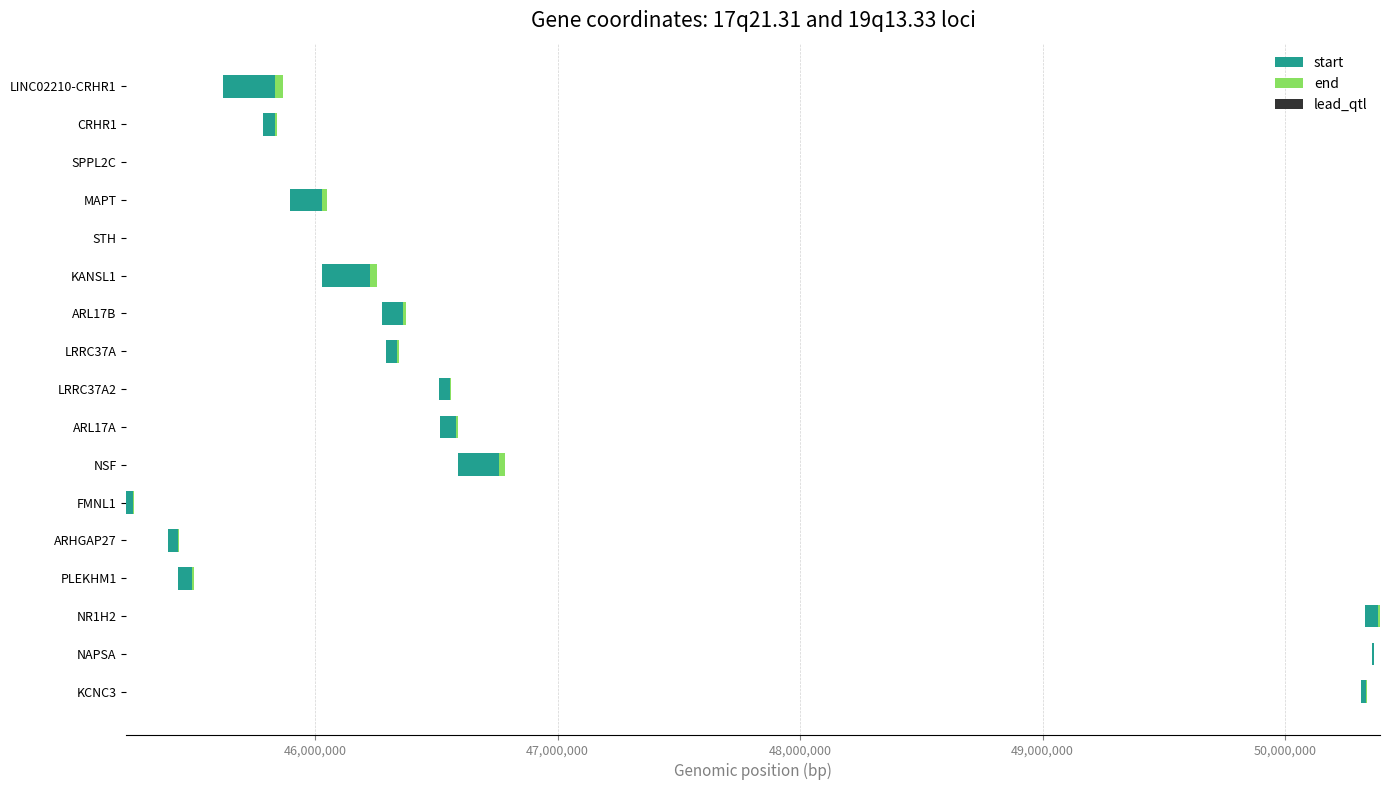

Between STH and NSF, which series saw the biggest shift?

start